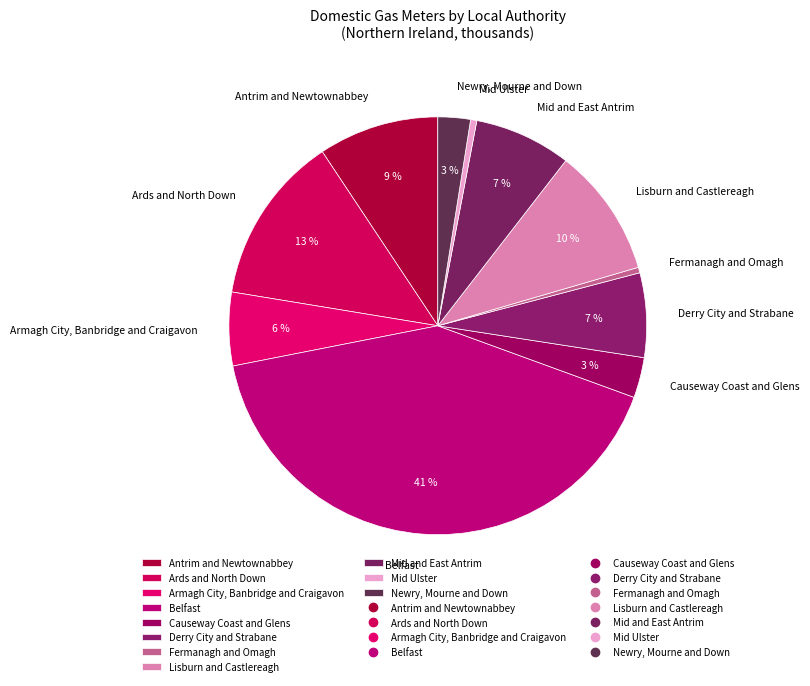

Is it true that Antrim and Newtownabbey is 9% of the pie?

True